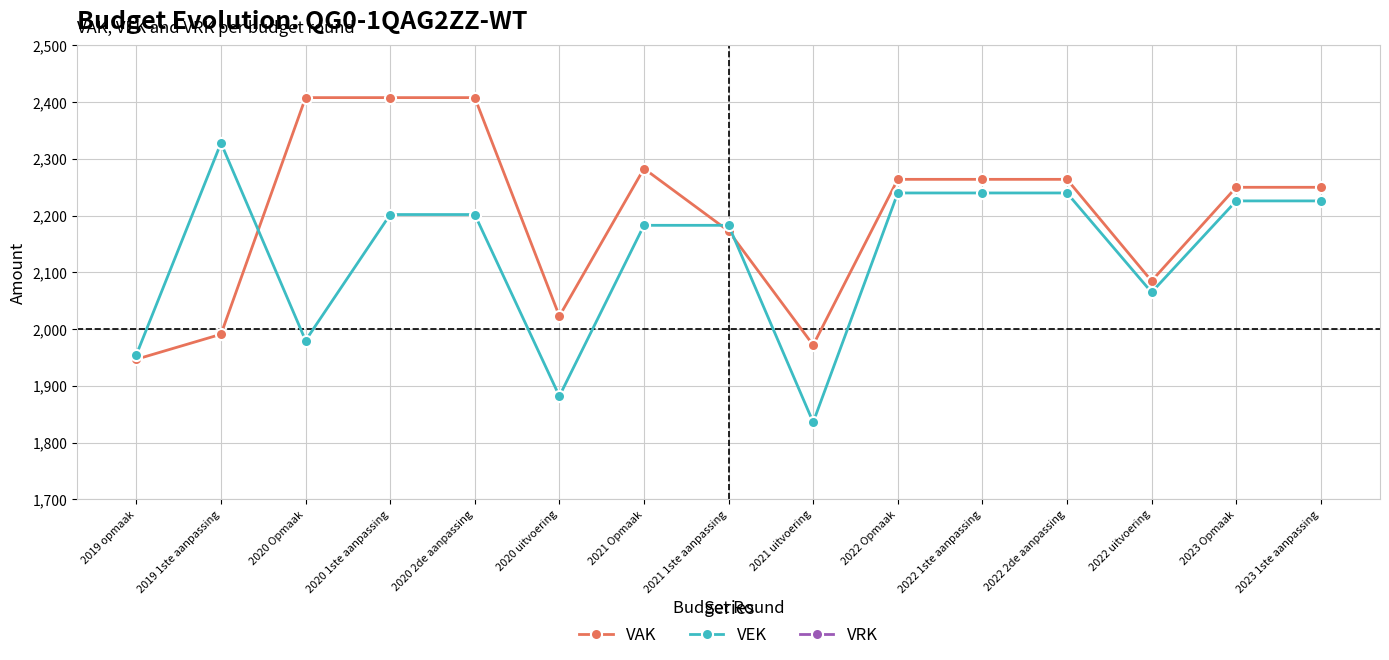

Does the chart display data point markers on the line(s)?

Yes